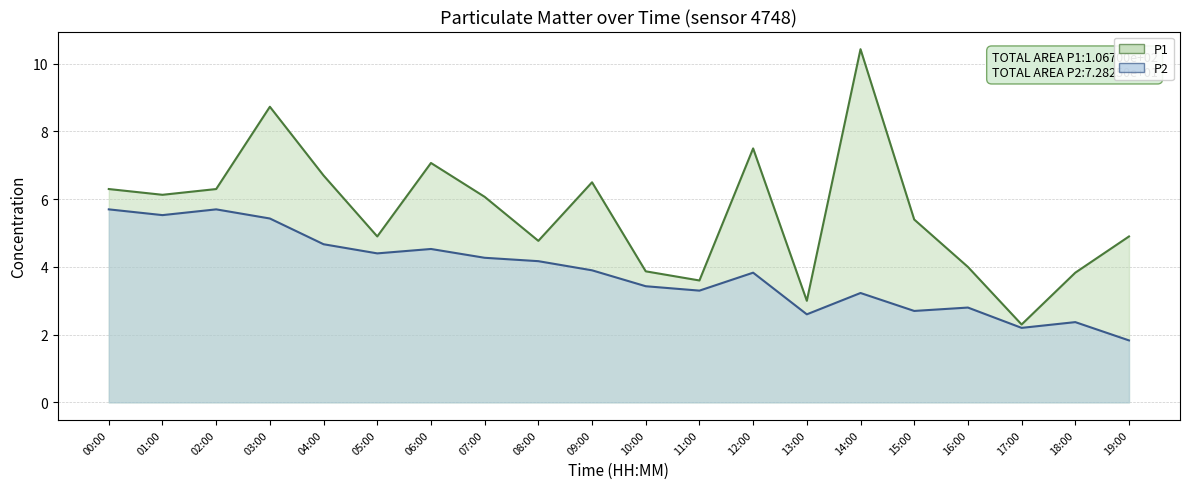

The P2 series shows 5.7 at 14:00. True or false?

False